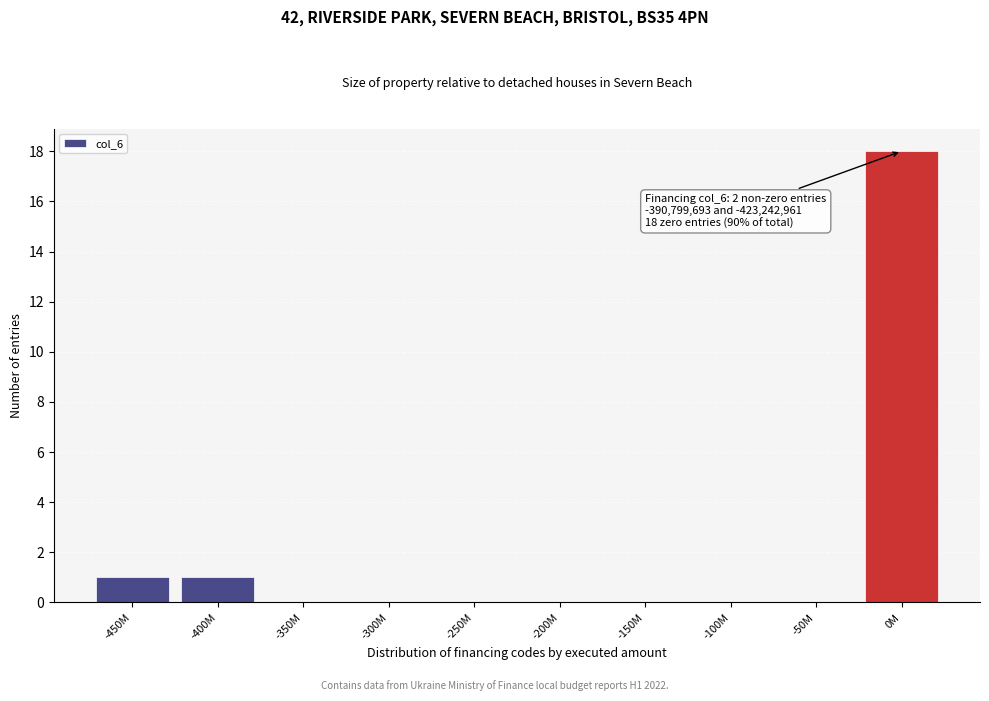

Reading left to right, list all the values displayed in this chart.

-450M=1	-400M=1	-350M=0	-300M=0	-250M=0	-200M=0	-150M=0	-100M=0	-50M=0	0M=18